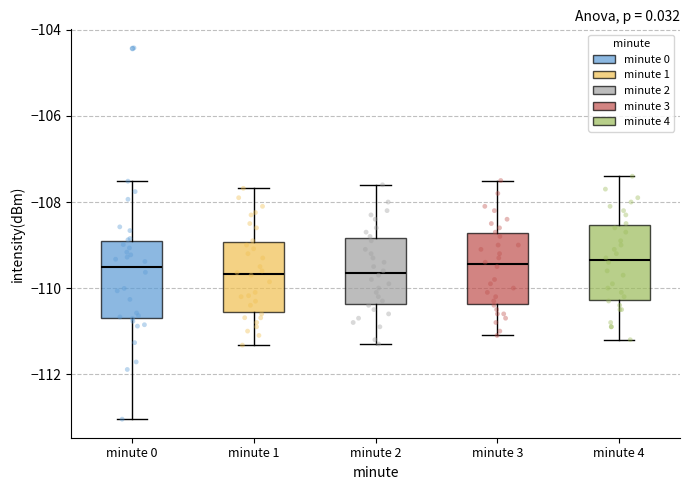

Reading left to right, read every box against the y-axis: the position of its median line, the range the box covers, and the ends of its whiskers. The values are not printed on the chart, so give them approximately, as read against the axis.

minute 0: median -109.6, box -110.6 to -109.0, whiskers -113.0 to -107.6
minute 1: median -109.6, box -110.6 to -109.0, whiskers -111.4 to -107.6
minute 2: median -109.6, box -110.4 to -108.8, whiskers -111.2 to -107.6
minute 3: median -109.4, box -110.4 to -108.8, whiskers -111.0 to -107.4
minute 4: median -109.4, box -110.2 to -108.6, whiskers -111.2 to -107.4